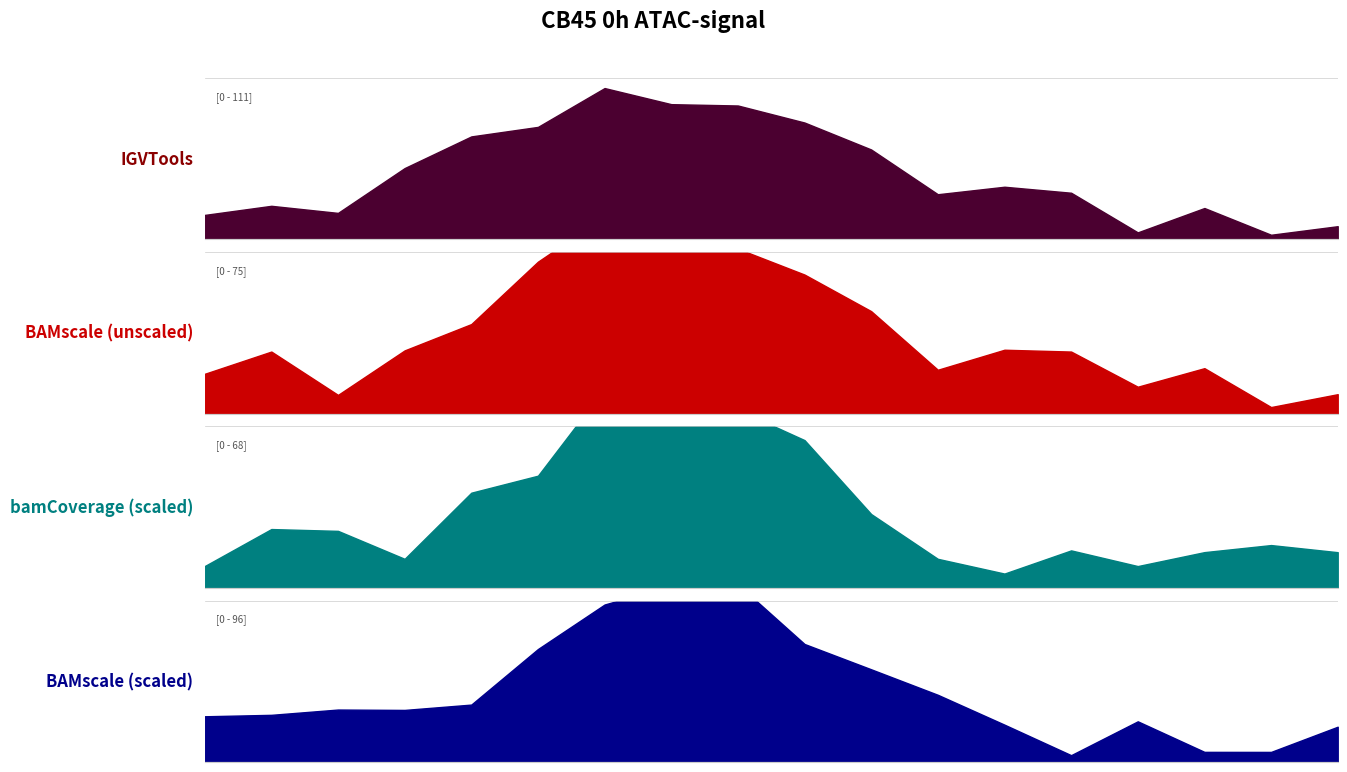

How many times do bamCoverage (scaled) and BAMscale (scaled) cross each other?

10